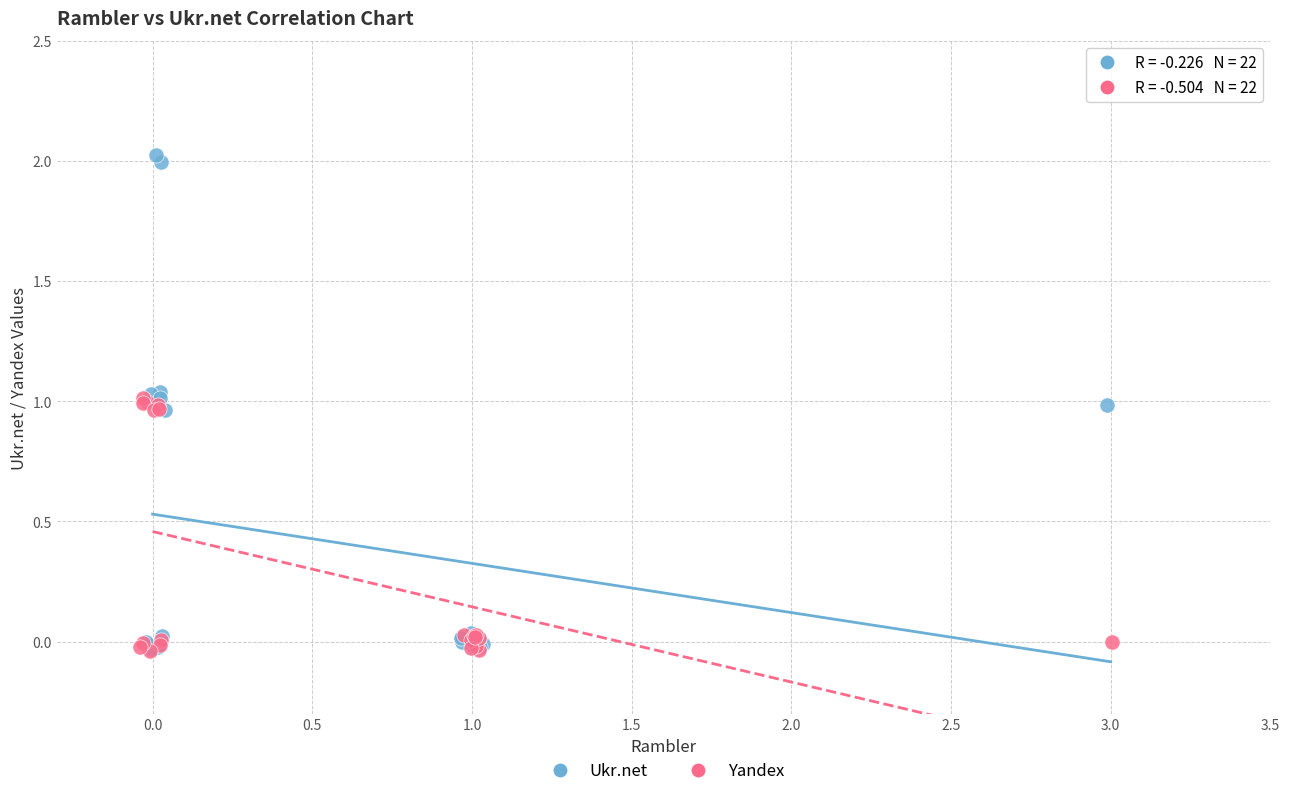

Which series reaches the maximum Y coordinate?

Ukr.net